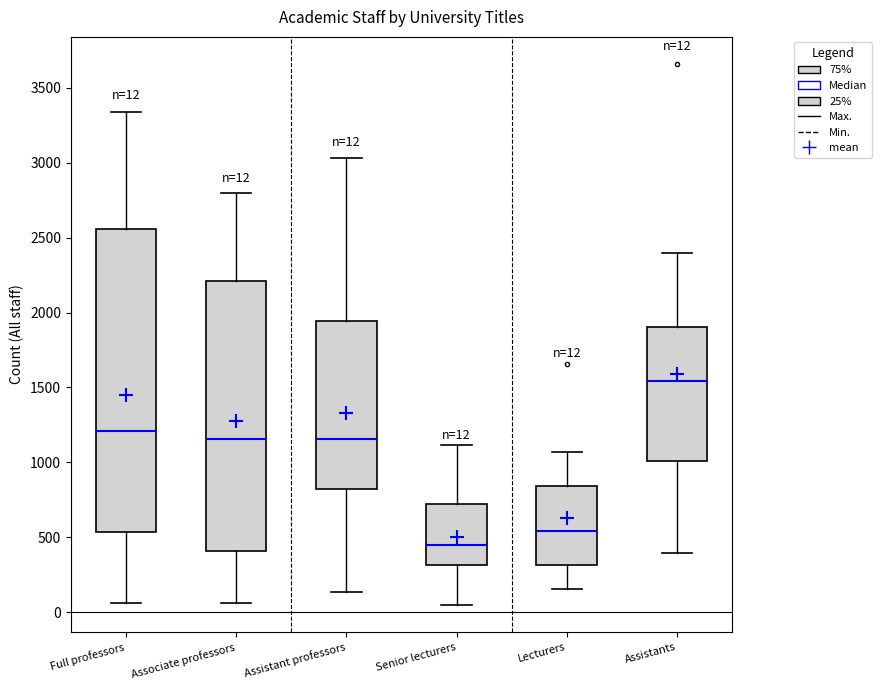

Which box has the highest median line?

Assistants